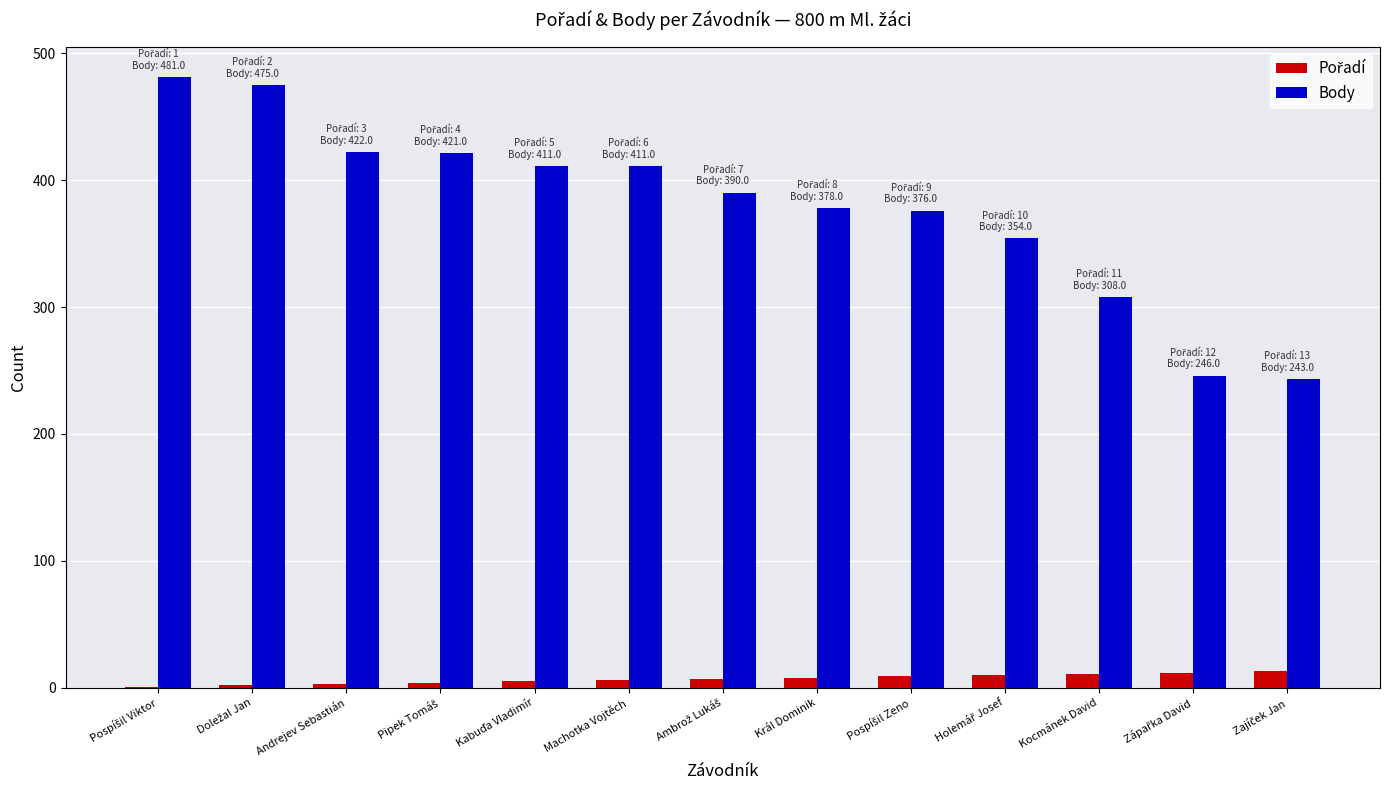

The value of Body at Machotka Vojtěch is 411. True or false?

True